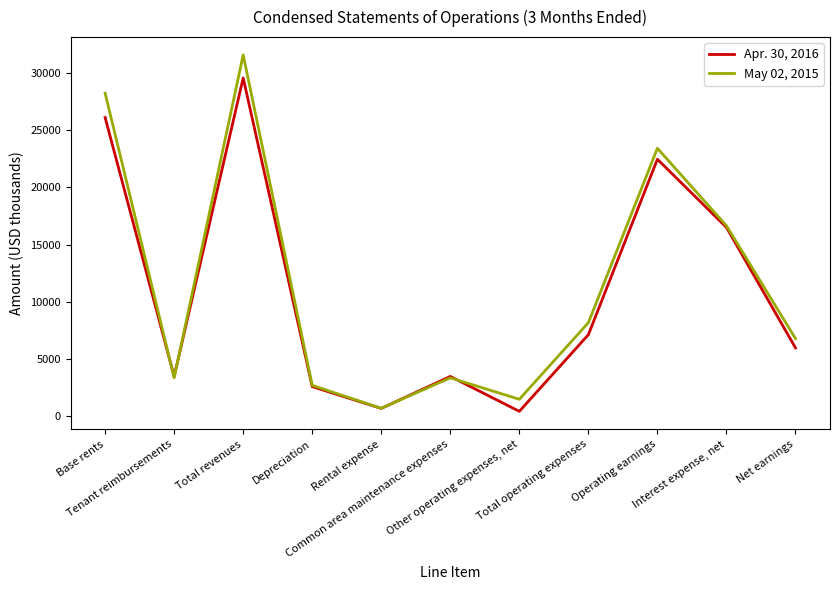

List the series in order of their overall mean, highest first.

May 02, 2015, Apr. 30, 2016